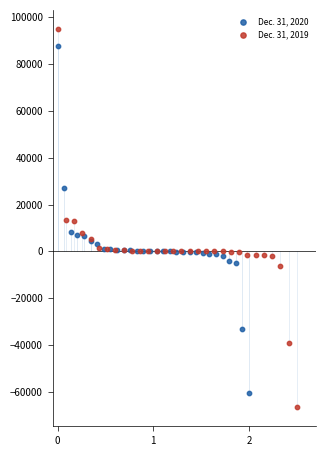

Which series has the largest Y range (max minus min)?

Dec. 31, 2019